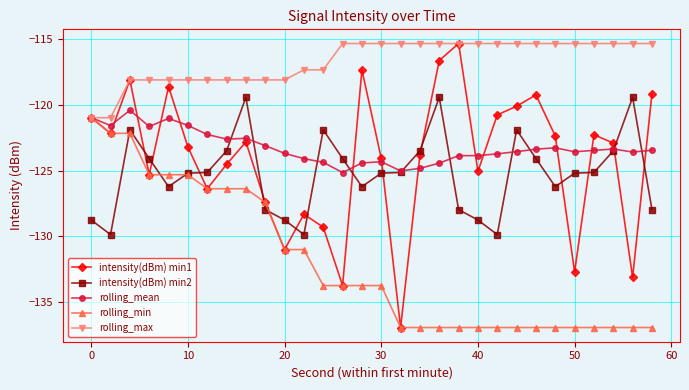

True or false: intensity(dBm) min2 and rolling_max cross at least once.

False